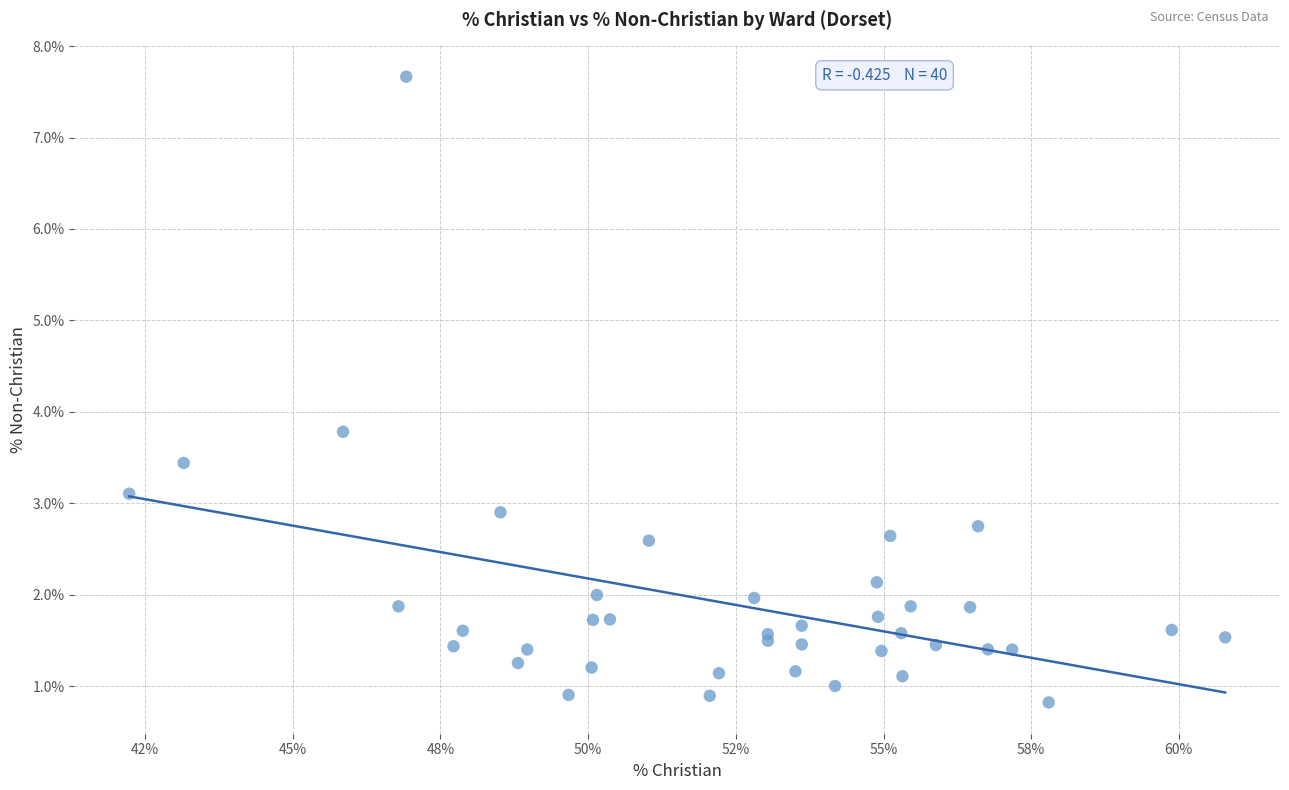

What Y value in the scatter plot is closest to 4?

3.8